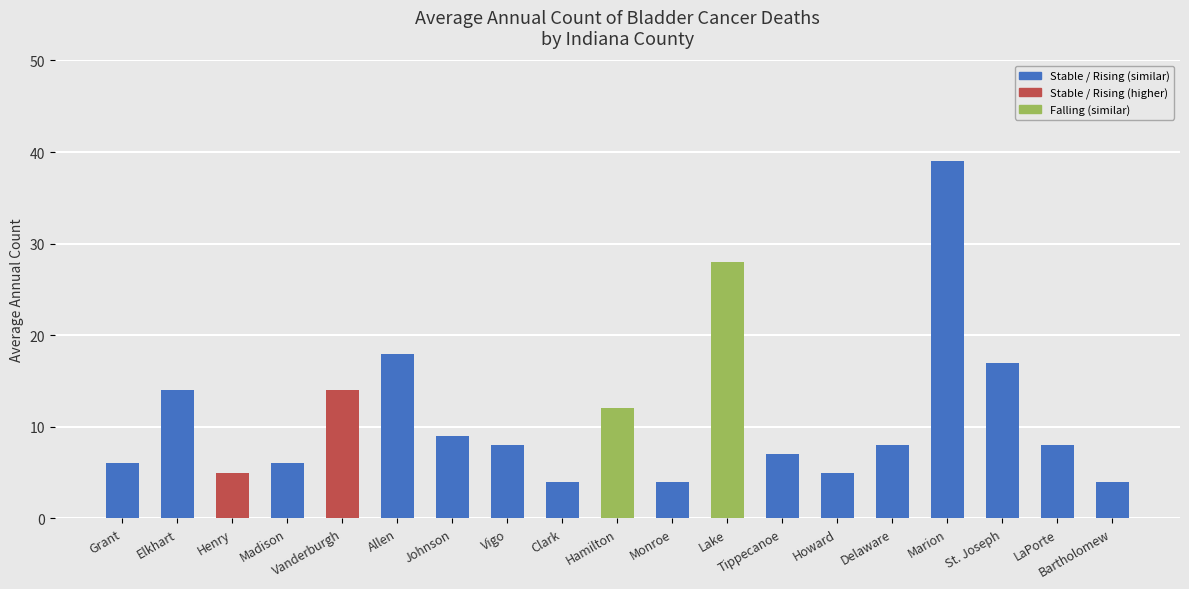

What is the ratio of the value at Hamilton to the value at Delaware?

1.5